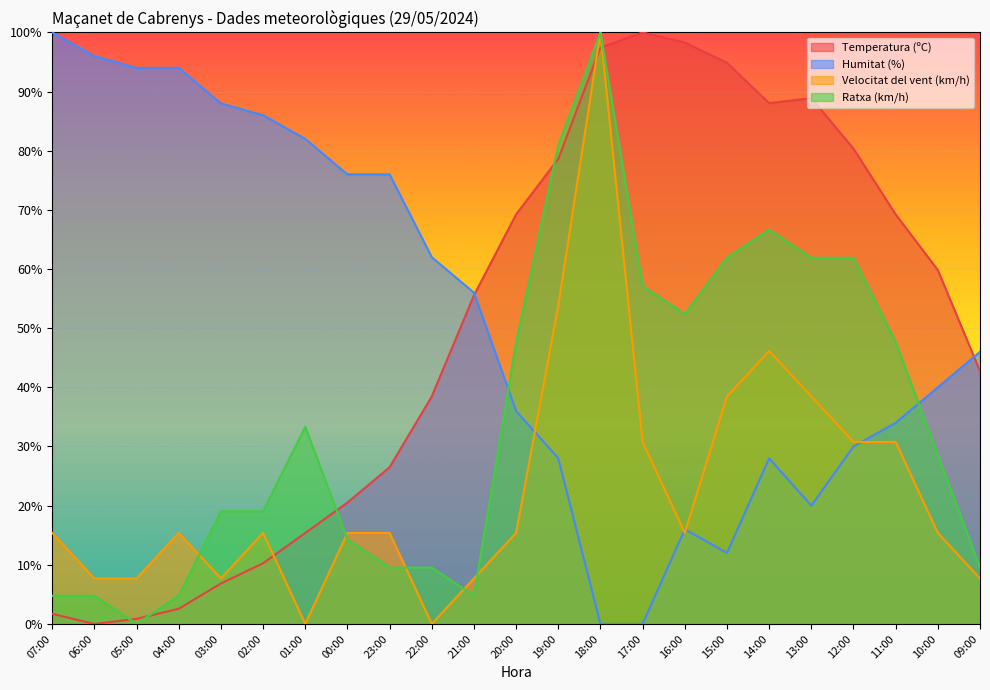

Between which two adjacent categories do Ratxa (km/h) and Humitat (%) first intersect?

21:00 and 20:00